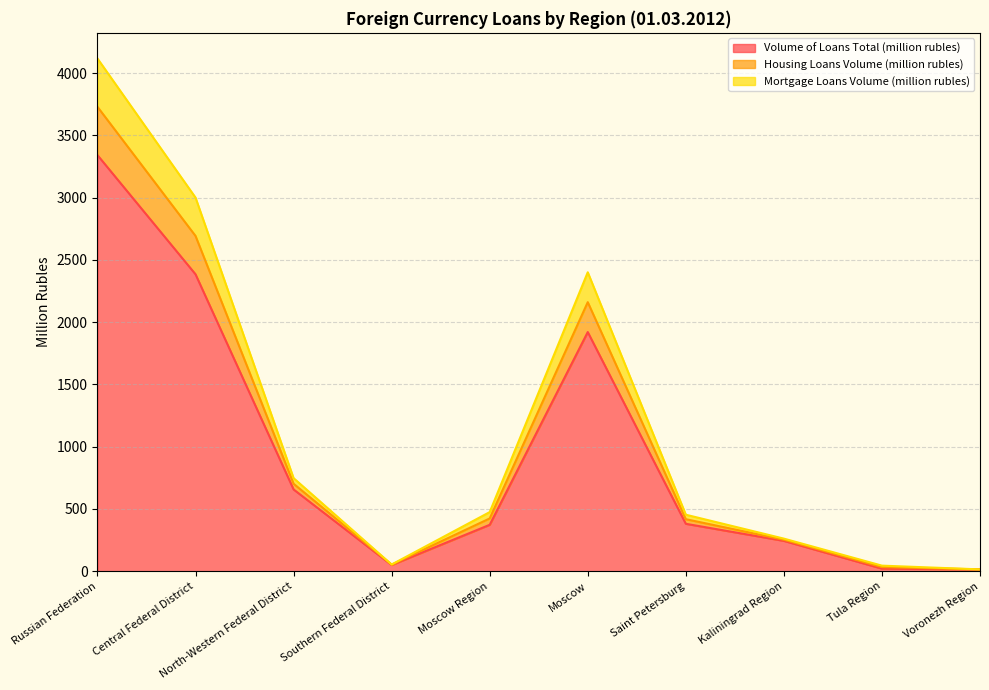

What is the highest value of the Volume of Loans Total (million rubles) series?

3342